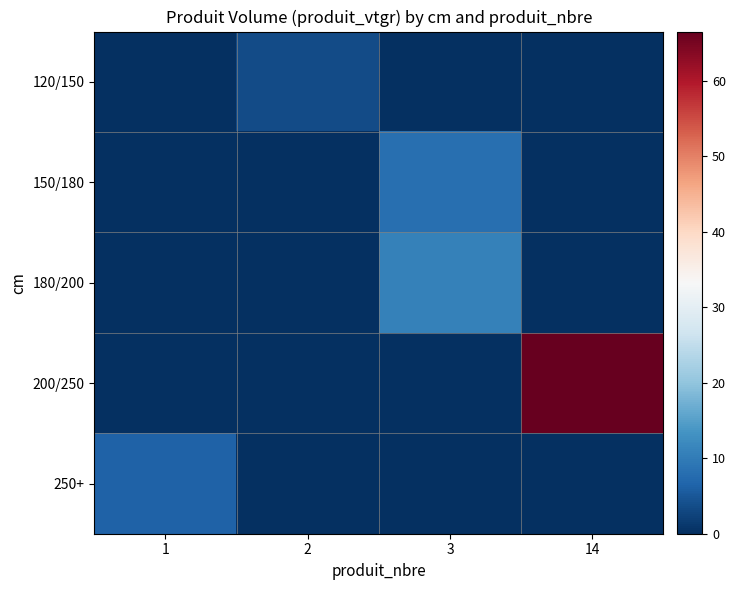

Rank the series at 14 from lowest to highest value.

120/150, 150/180, 180/200, 250+, 200/250